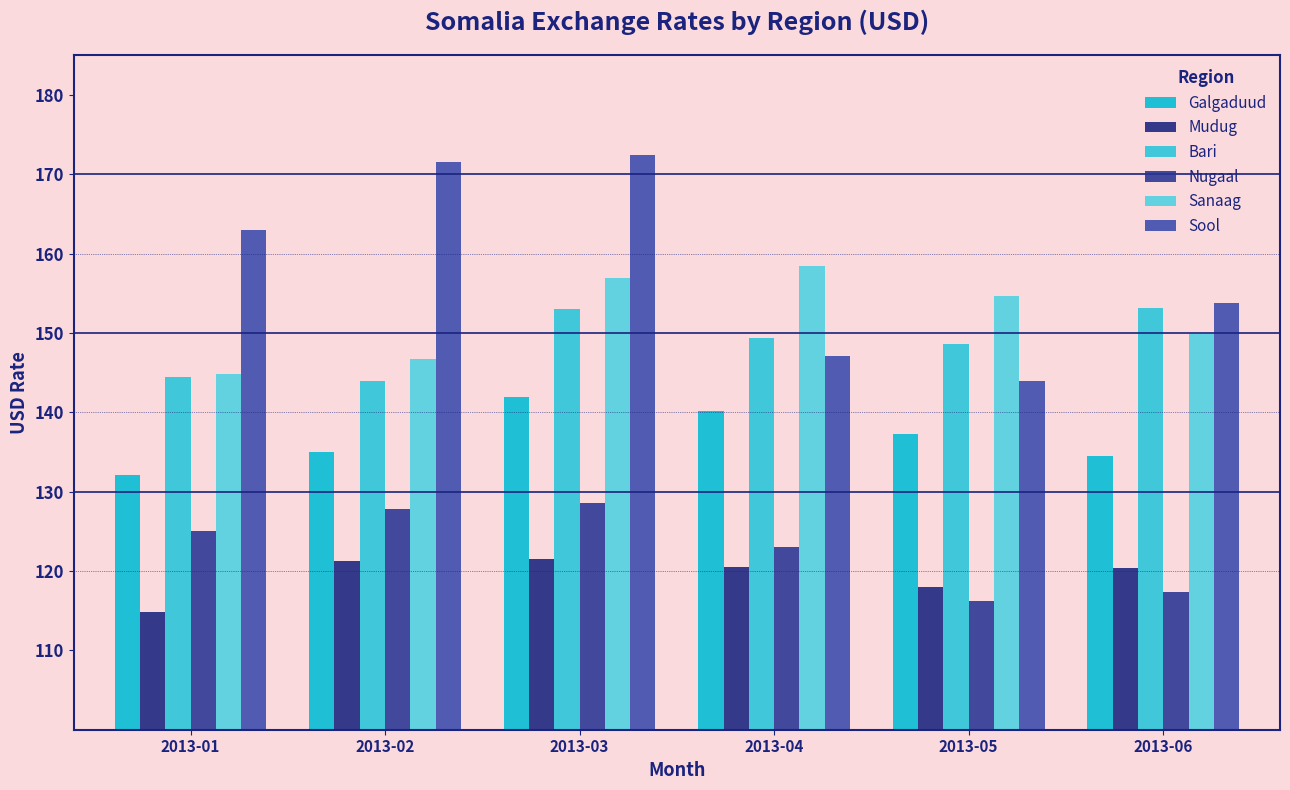

True or false: Sool has a value of 172.5 at 2013-03.

True